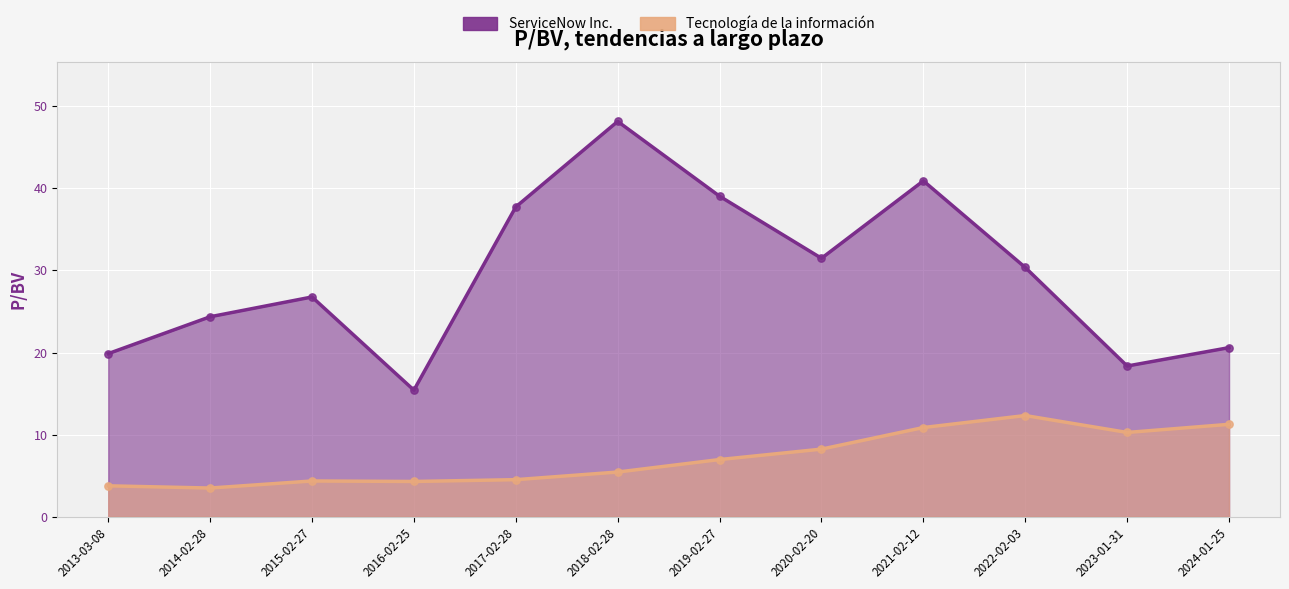

At how many categories does at least one series exceed 47?

1